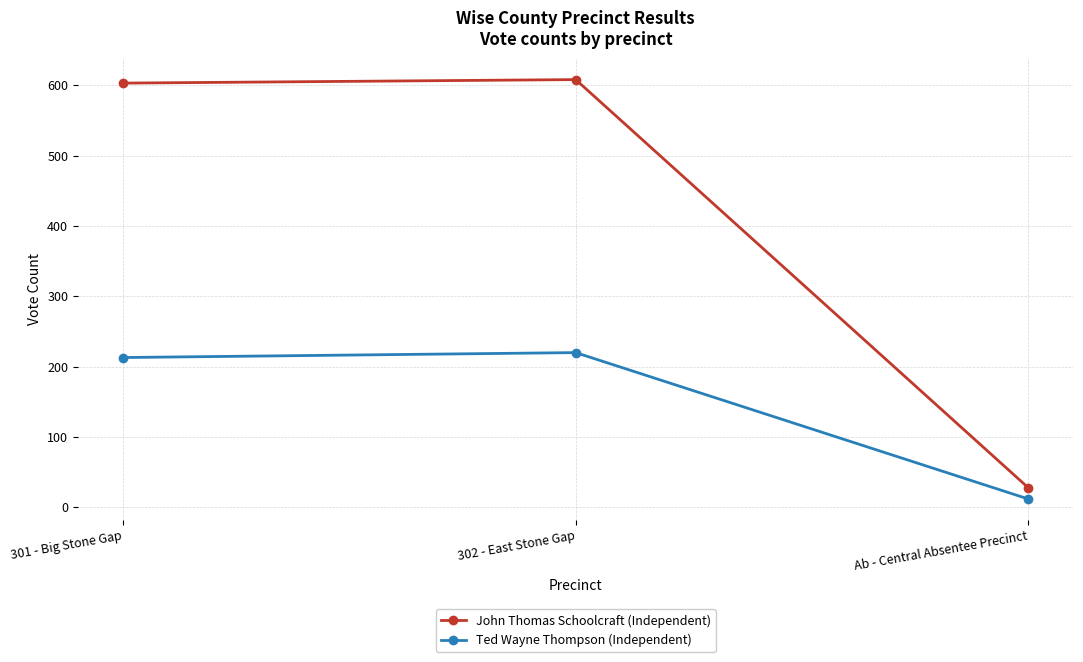

Which series has the largest total across all categories?

John Thomas Schoolcraft (Independent)